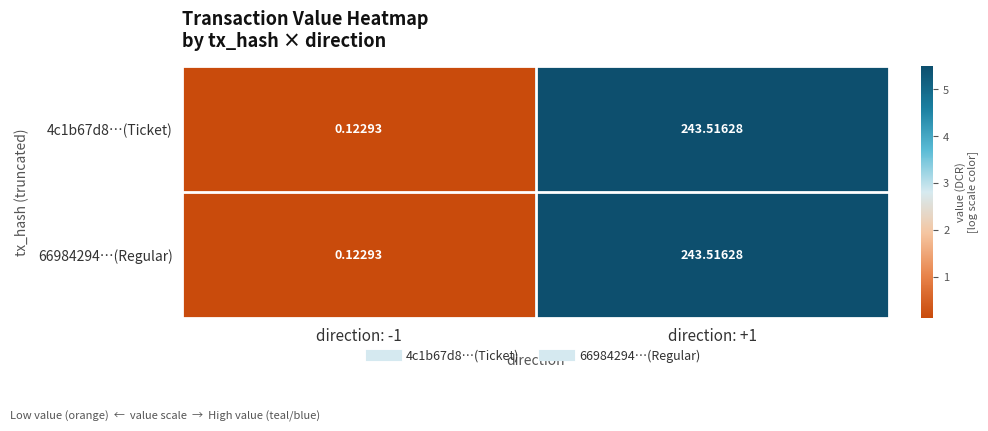

Is the value of 66984294…(Regular) at direction: +1 greater than the value of 4c1b67d8…(Ticket) at direction: -1?

Yes